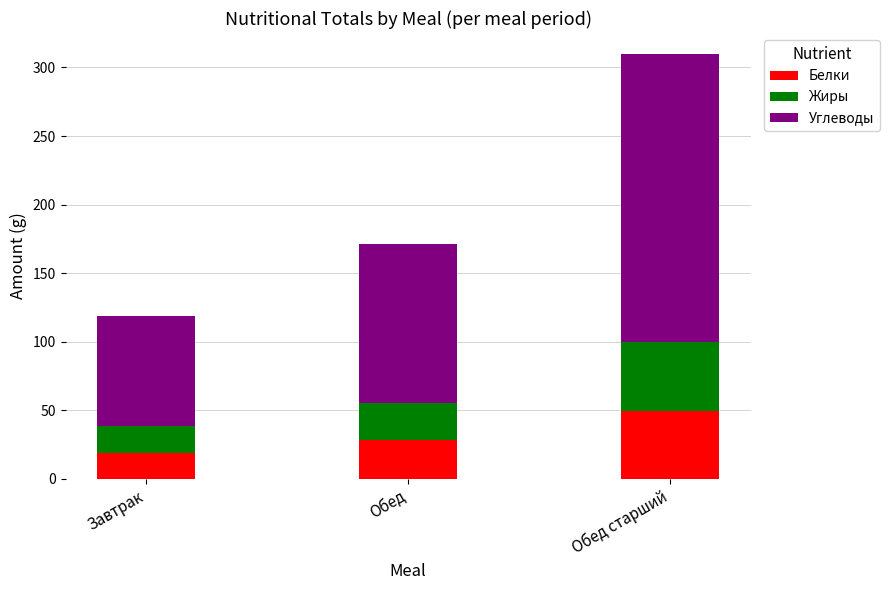

Reading left to right, list the values for the Белки series.

Завтрак=19.2	Обед=28.1	Обед старший=49.2